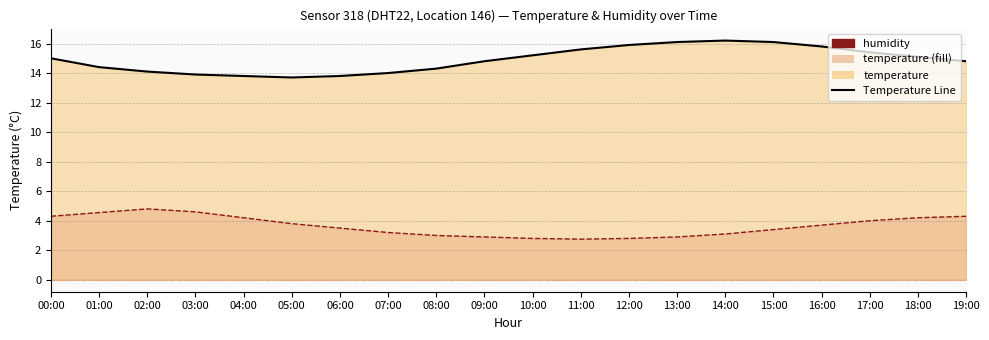

At which category does humidity reach its first local valley?

11:00